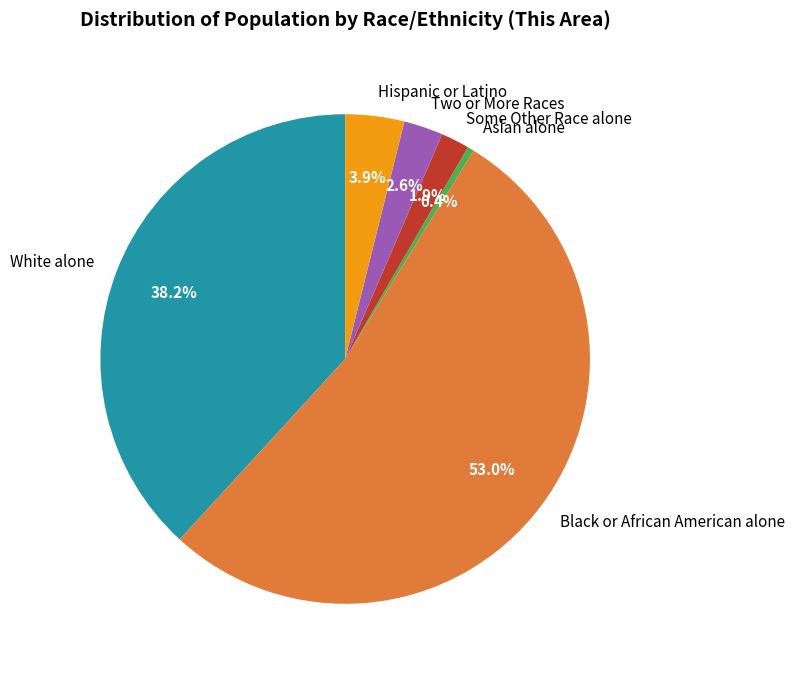

To the nearest percent, what percentage of the pie is Hispanic or Latino?

4%